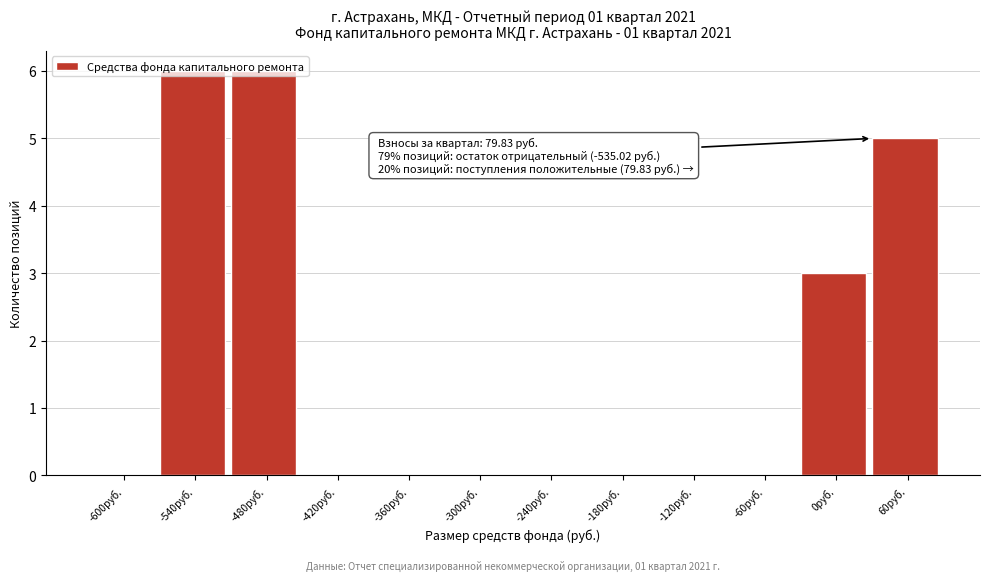

Is it true that the value at -240руб. is 0?

True